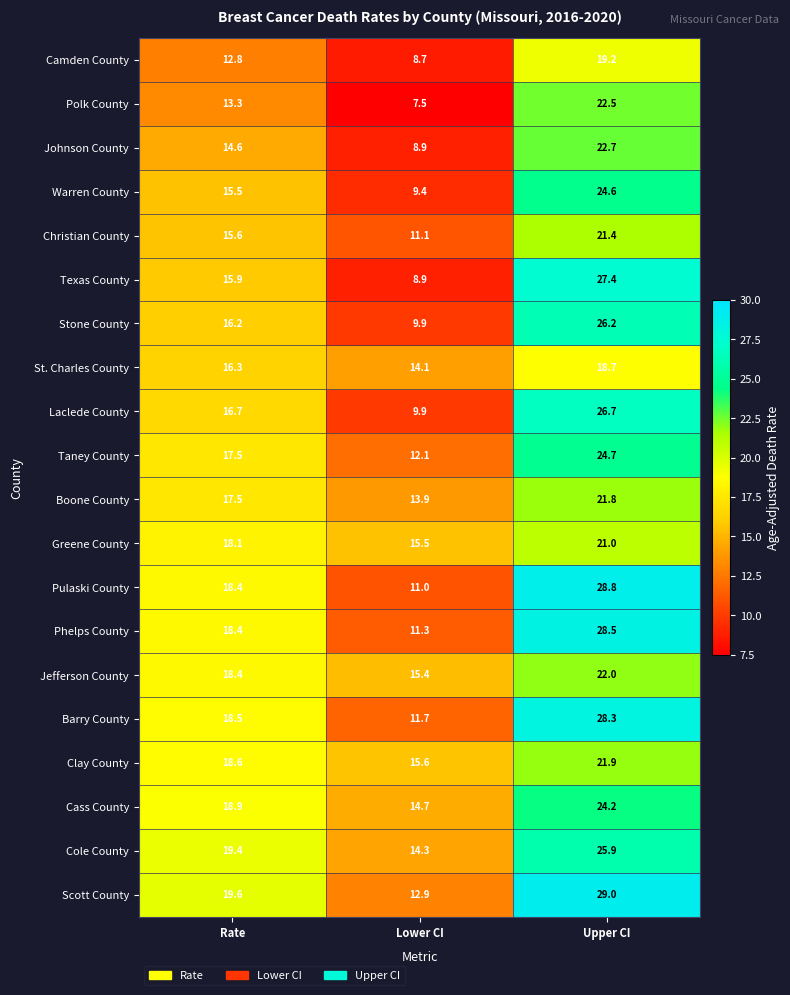

Which category has the lowest value in the Clay County series?

Lower CI